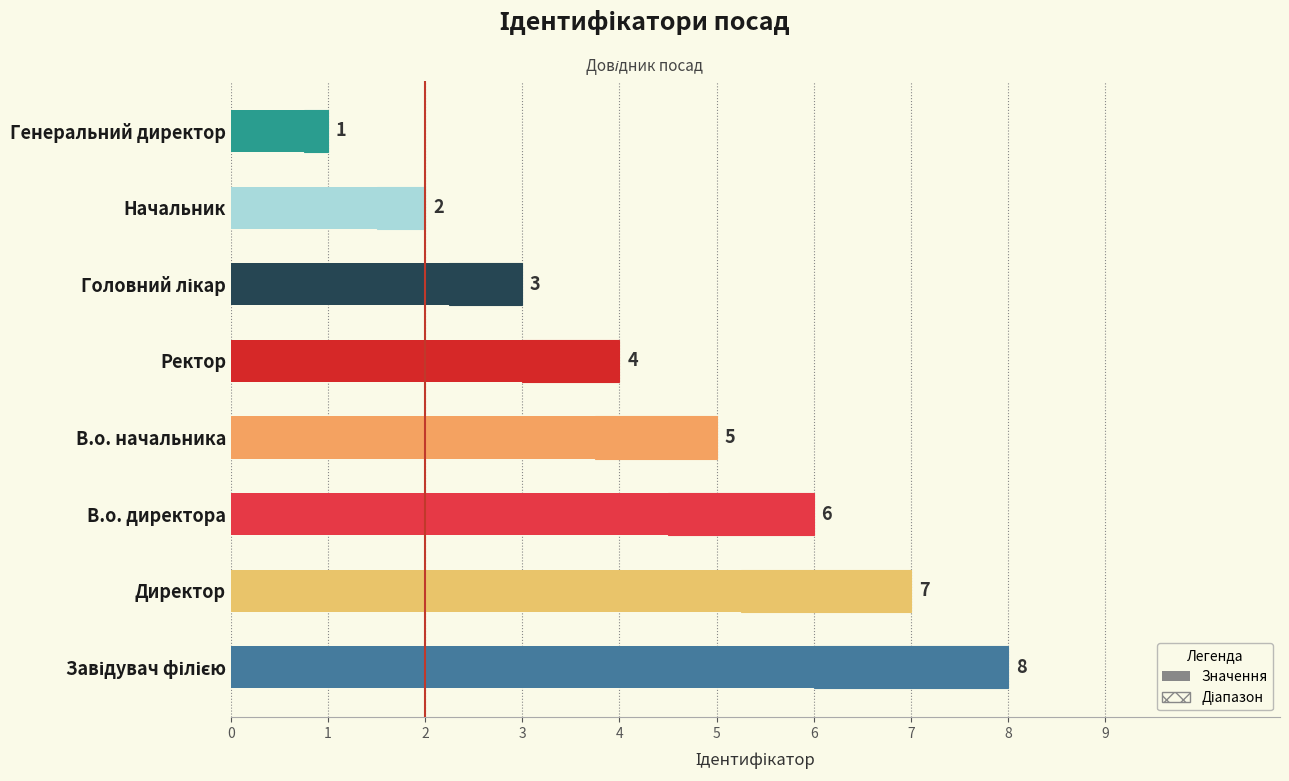

What is the approximate value at В.о. директора?

6